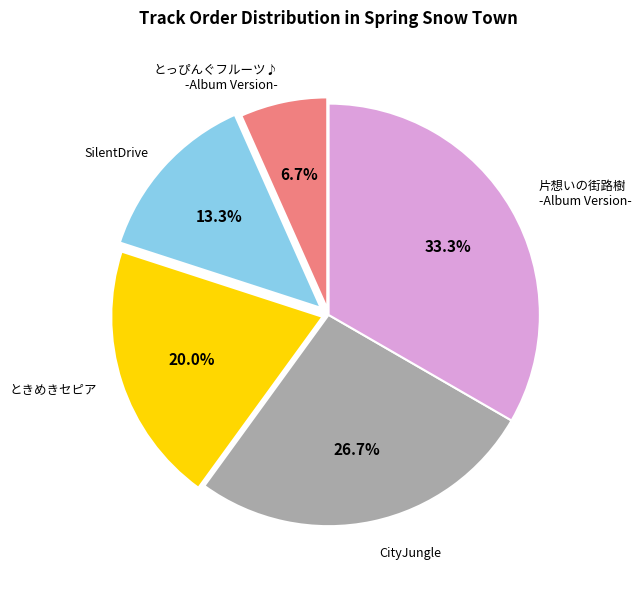

Is there a majority slice in this chart?

No